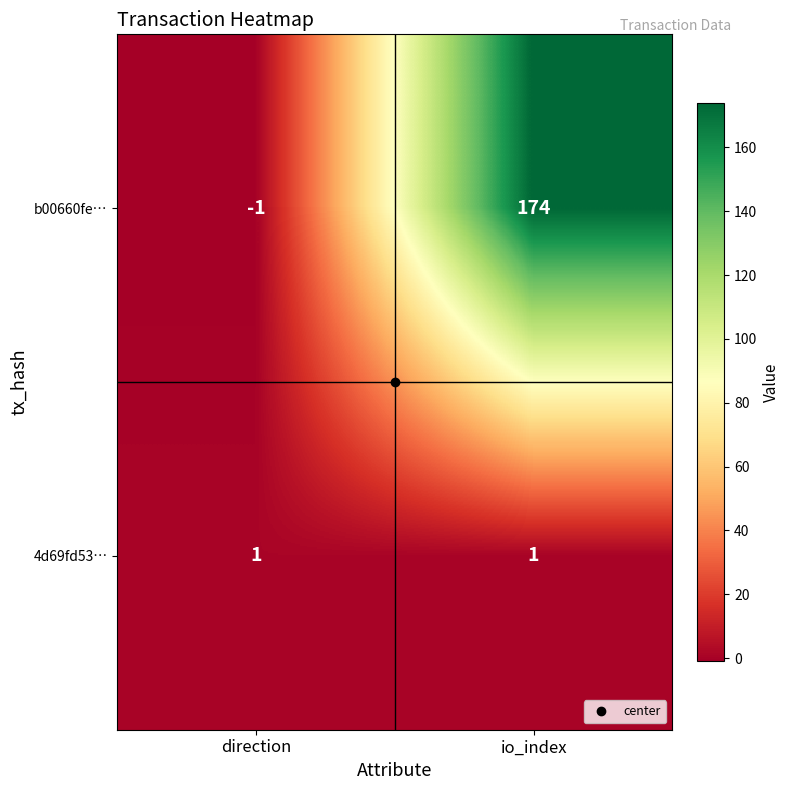

At which label is b00660fe… closest to 86?

direction